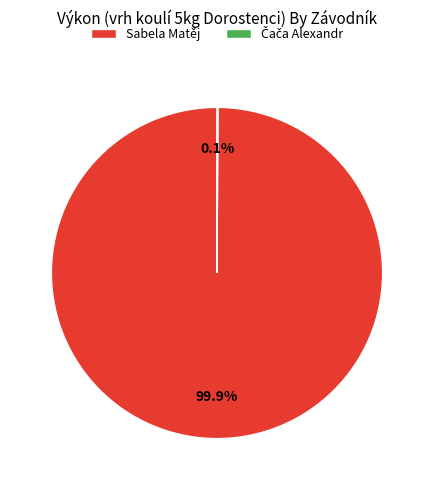

Which slice is the largest?

Sabela Matěj